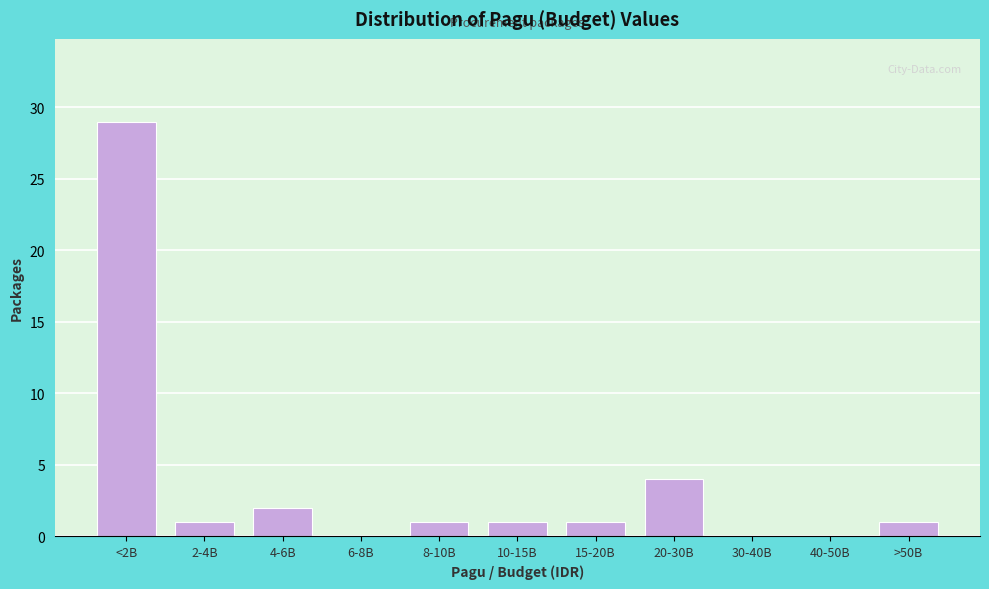

Reading left to right, list all the values displayed in this chart.

<2B=29	2-4B=1	4-6B=2	6-8B=0	8-10B=1	10-15B=1	15-20B=1	20-30B=4	30-40B=0	40-50B=0	>50B=1